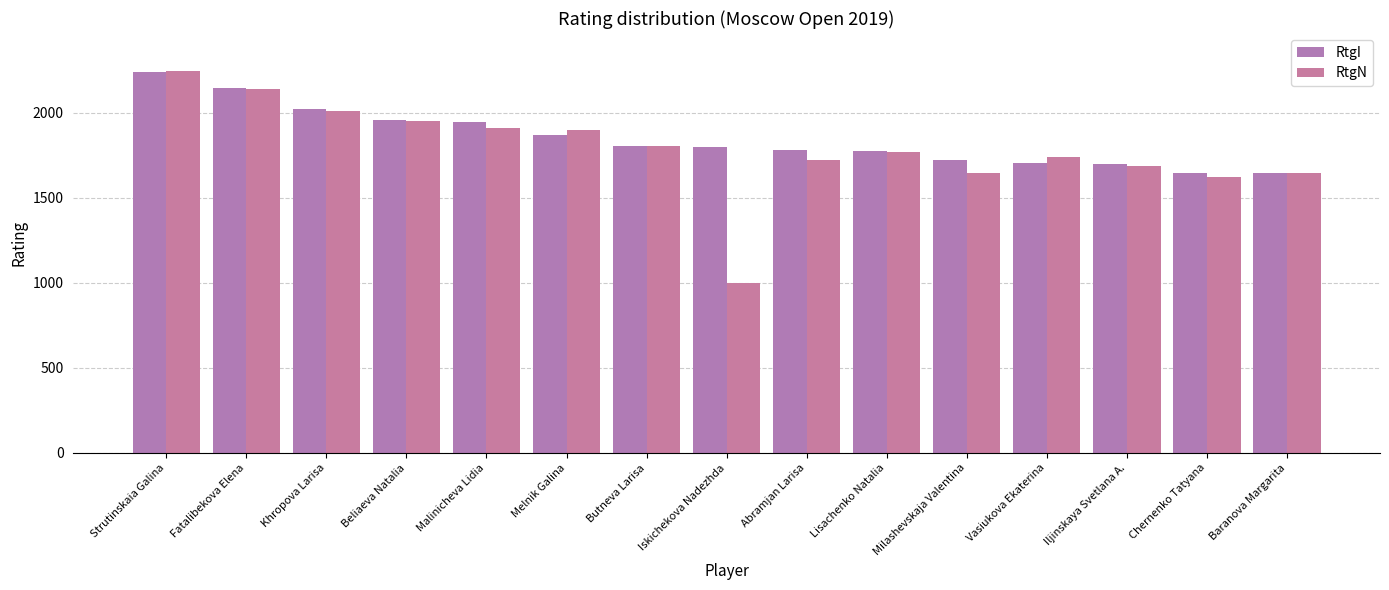

How many groups of bars are there?

15